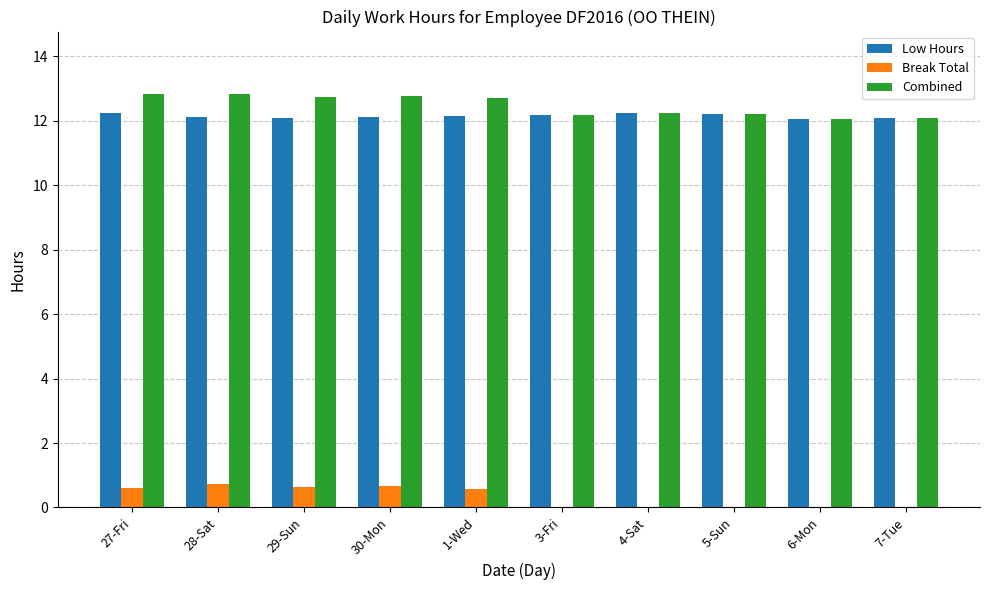

Does the chart contain stacked bars?

No